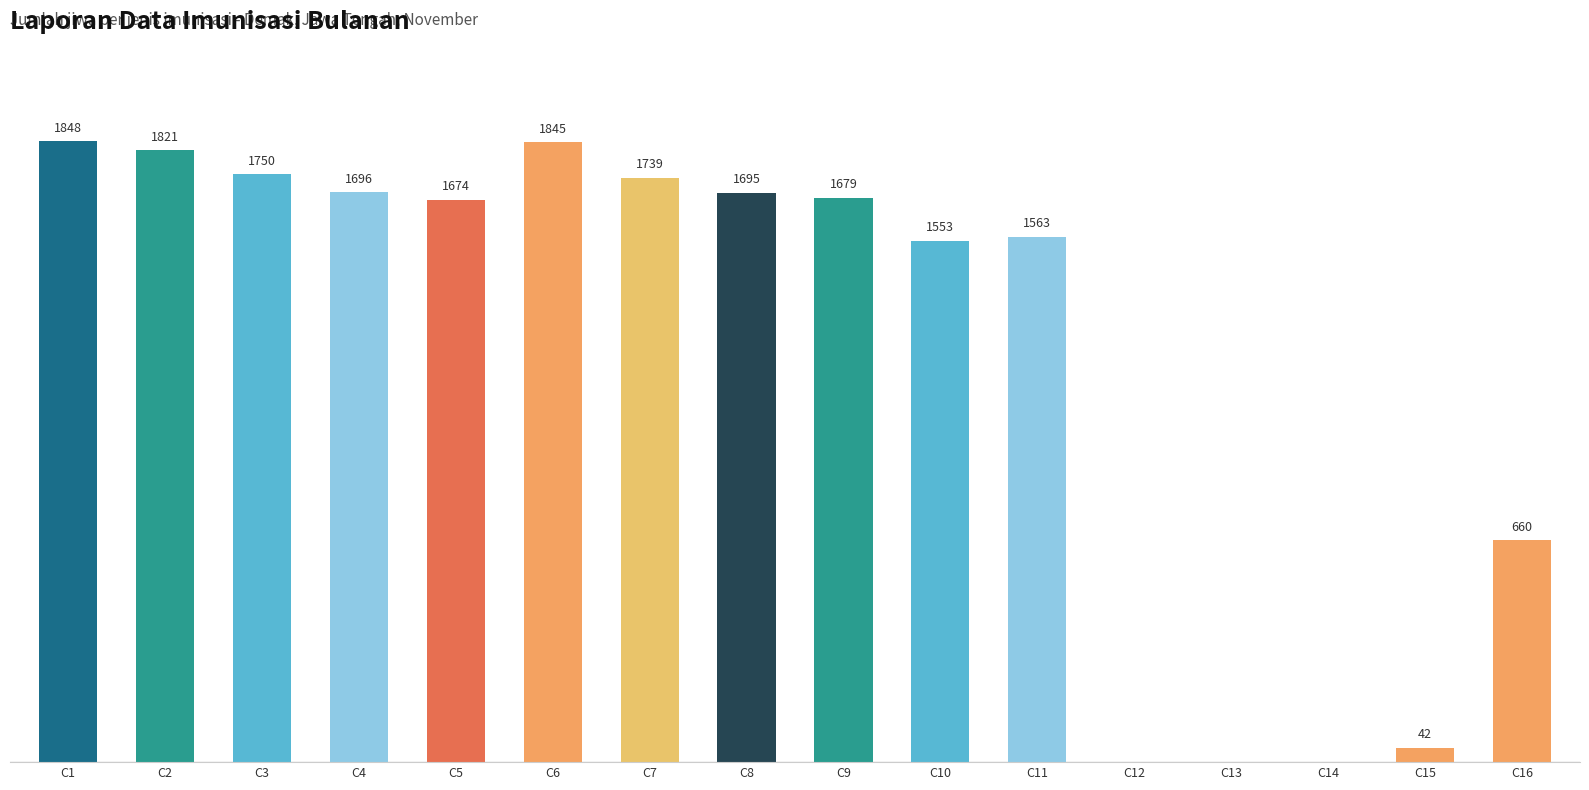

Which category has the highest value across all series?

C1